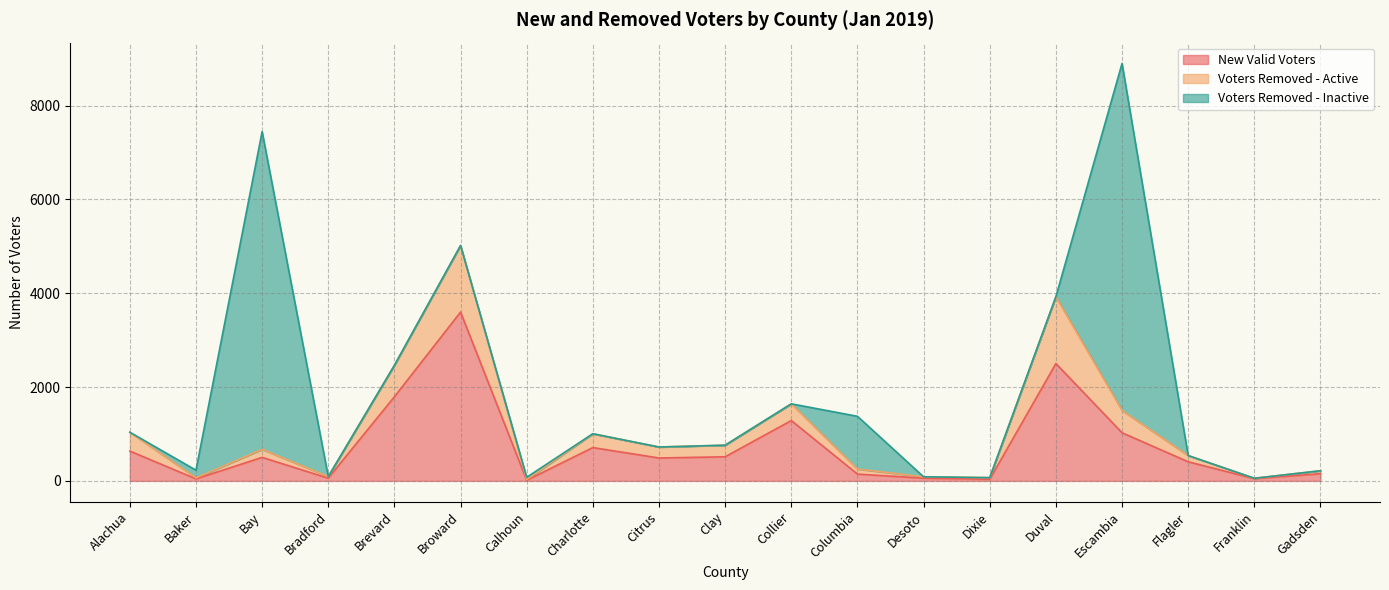

Between Calhoun and Bradford, which is larger?

Bradford